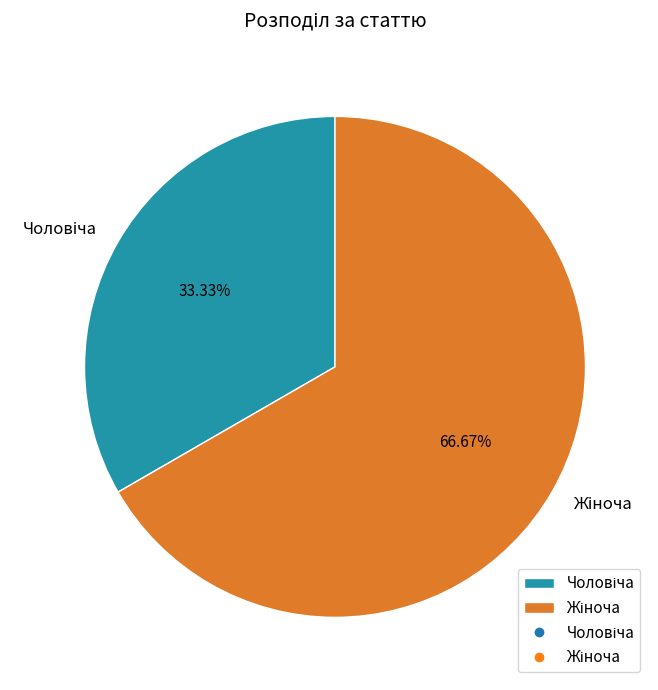

How many segments does this pie chart have?

2